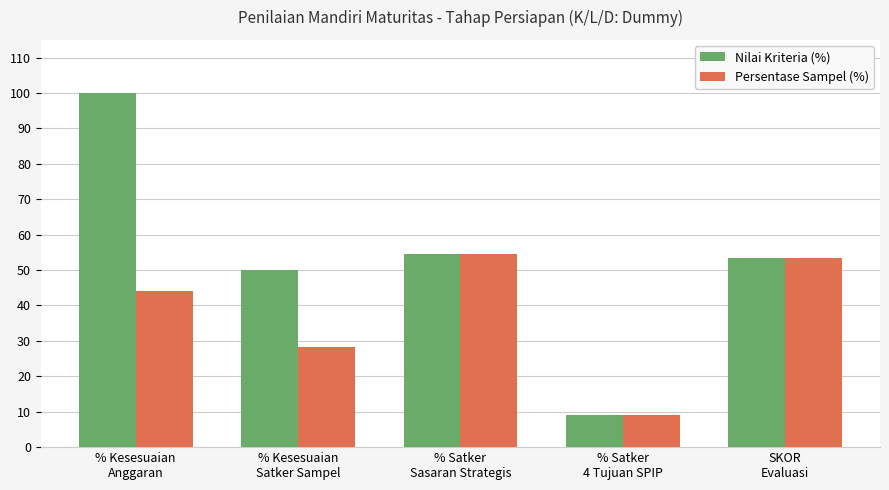

What is the maximum value for Nilai Kriteria (%)?

100.0